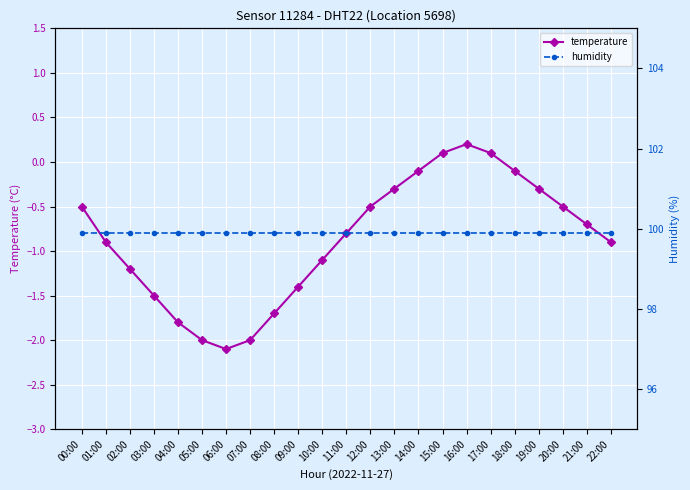

List the labels in order of humidity value, smallest first.

00:00, 01:00, 02:00, 03:00, 04:00, 05:00, 06:00, 07:00, 08:00, 09:00, 10:00, 11:00, 12:00, 13:00, 14:00, 15:00, 16:00, 17:00, 18:00, 19:00, 20:00, 21:00, 22:00